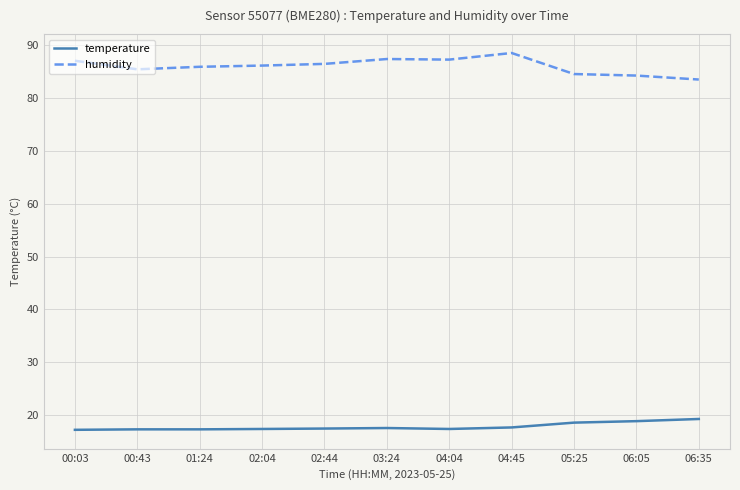

How many distinct data groups are displayed?

2